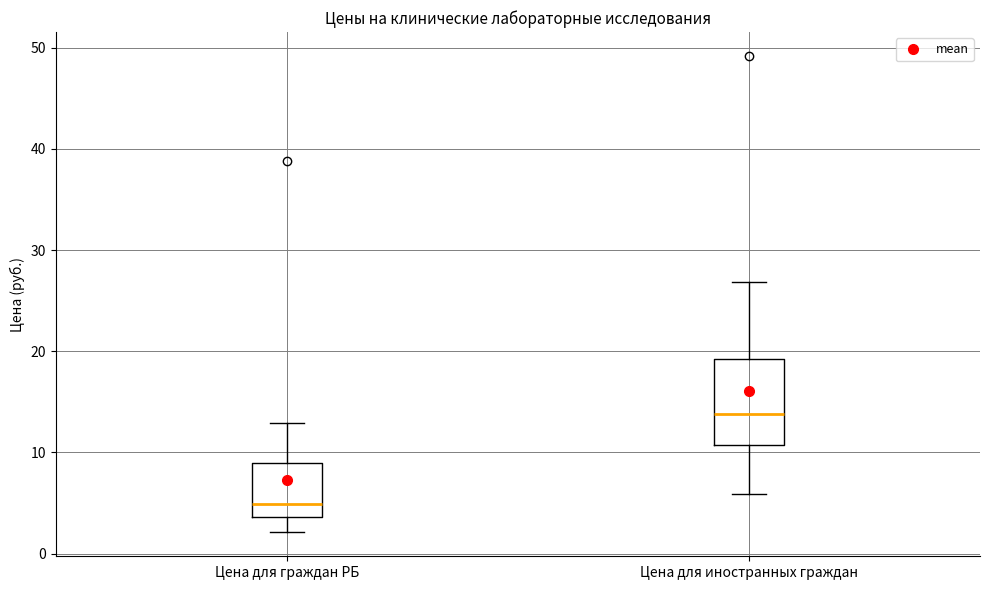

Reading left to right, read every box against the y-axis: the position of its median line, the range the box covers, and the ends of its whiskers. The values are not printed on the chart, so give them approximately, as read against the axis.

Цена для граждан РБ: median 5, box 4 to 9, whiskers 2 to 13
Цена для иностранных граждан: median 14, box 11 to 19, whiskers 6 to 27